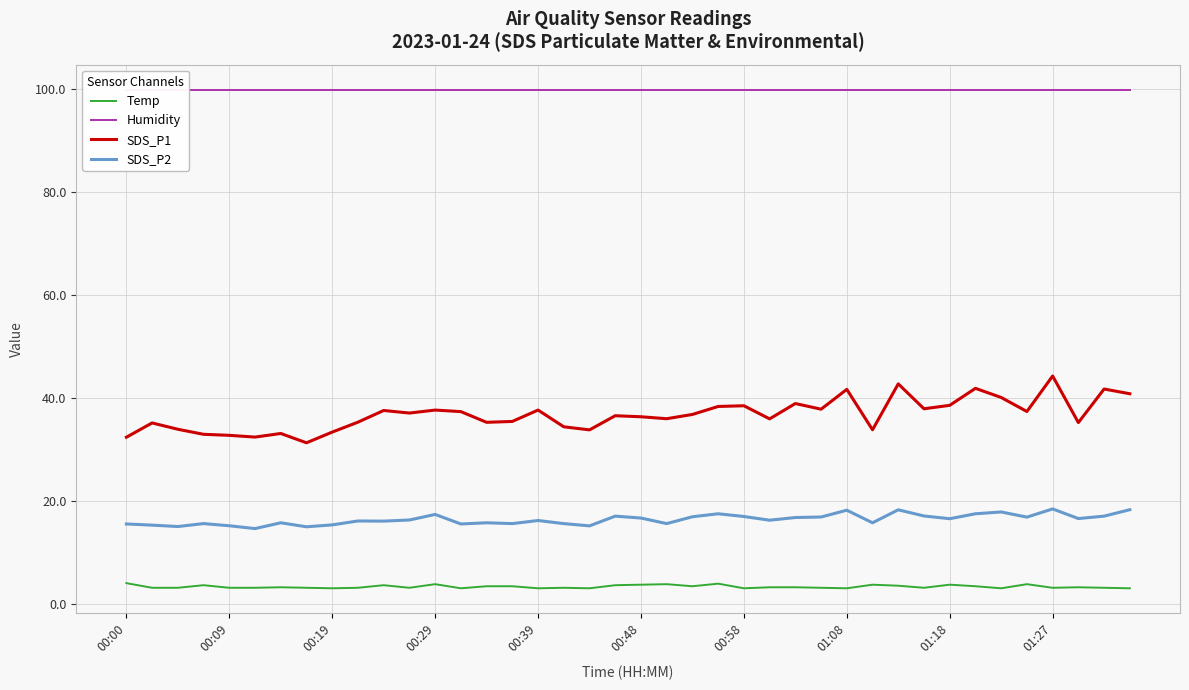

What is the value of the SDS_P1 point at the 14th from the left?

37.3